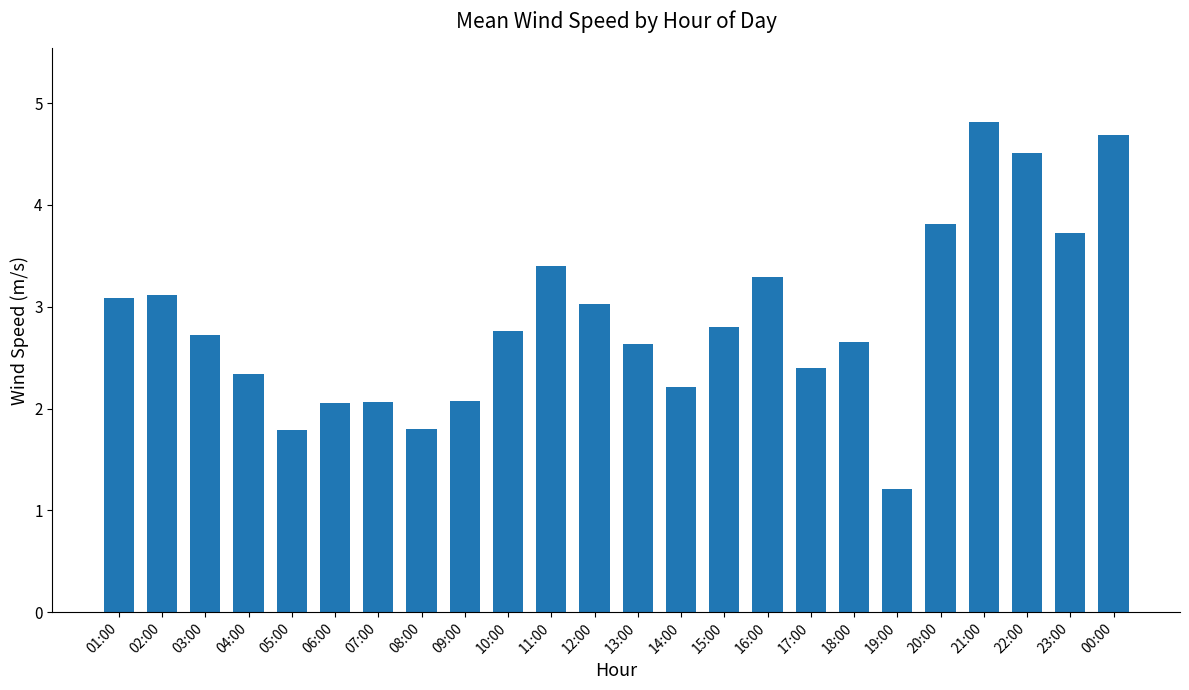

What is the difference between the maximum and minimum values?

3.6